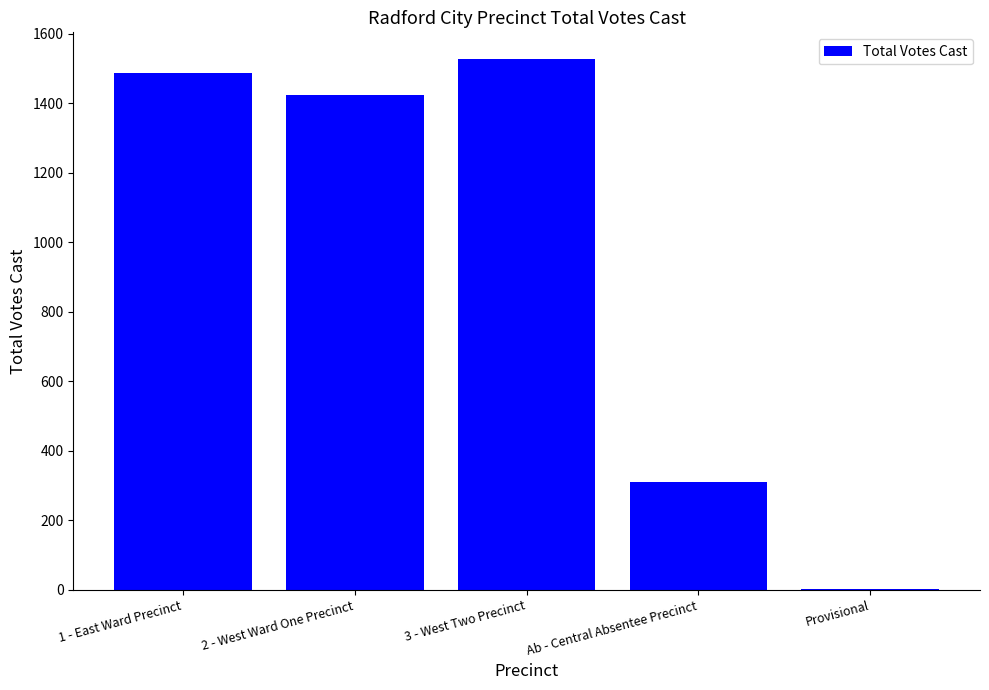

Which has a higher value, 3 - West Two Precinct or Ab - Central Absentee Precinct?

3 - West Two Precinct